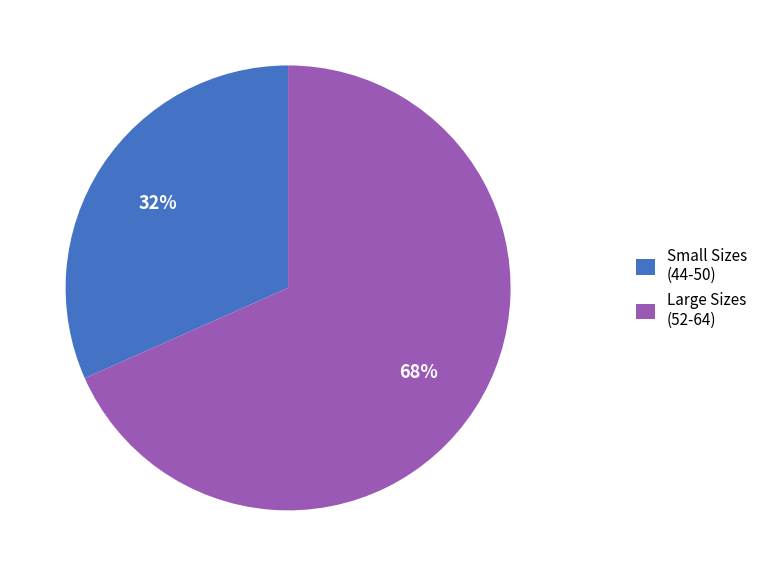

Approximately how many times larger is the value at Small Sizes (44-50) compared to Large Sizes (52-64)?

0.5